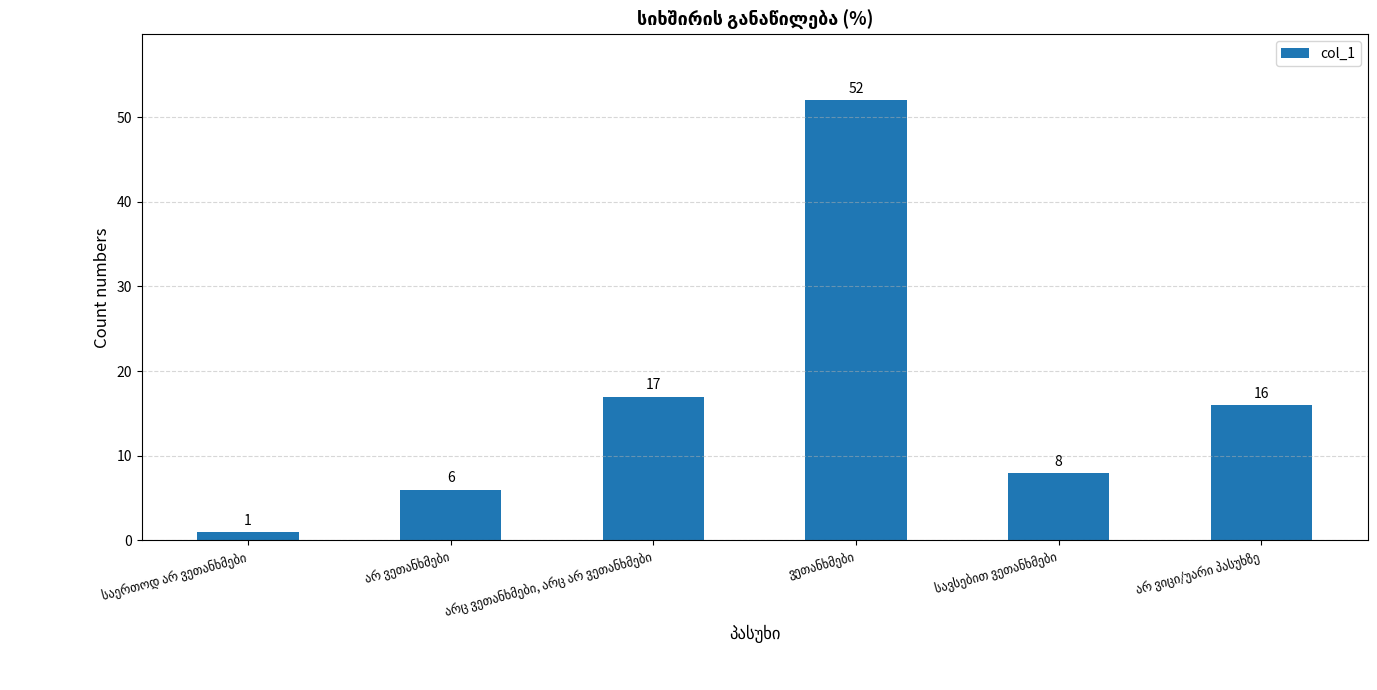

What is the greatest value displayed?

52